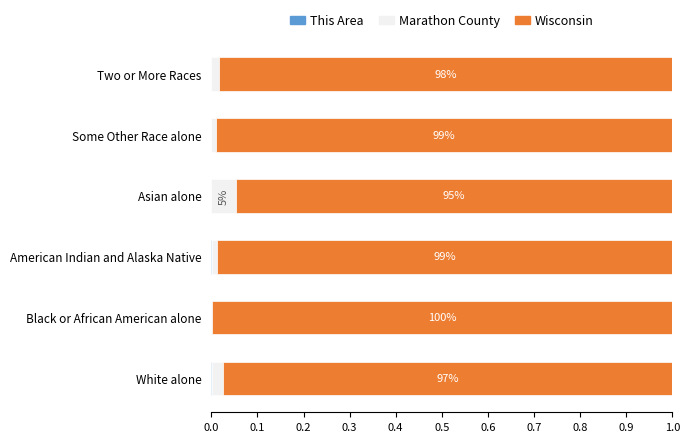

How many distinct data groups are displayed?

3